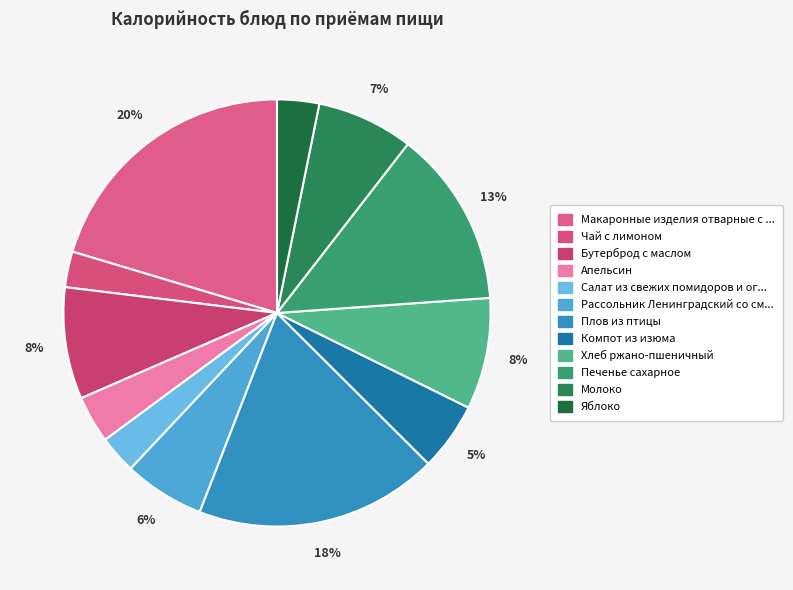

Count the number of slices in the pie.

12